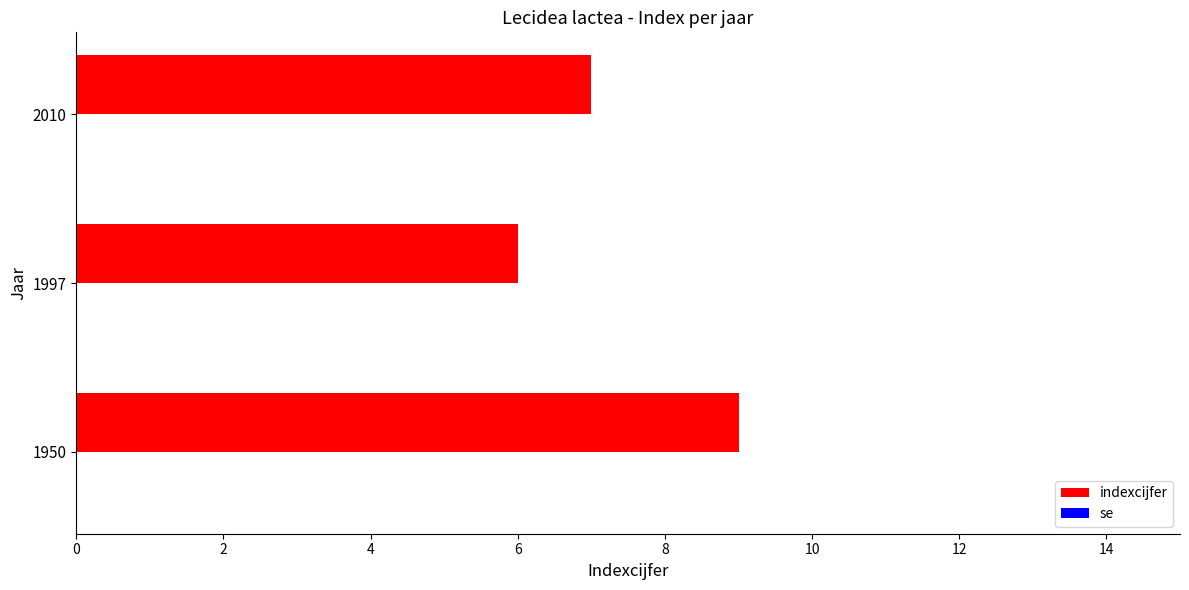

Does the chart contain any negative values?

No